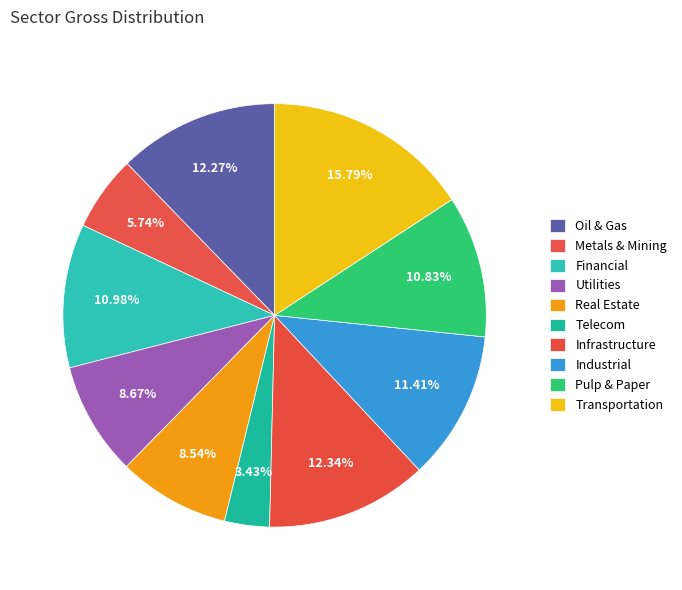

To the nearest percent, what is the combined percentage of Financial and Industrial?

22%